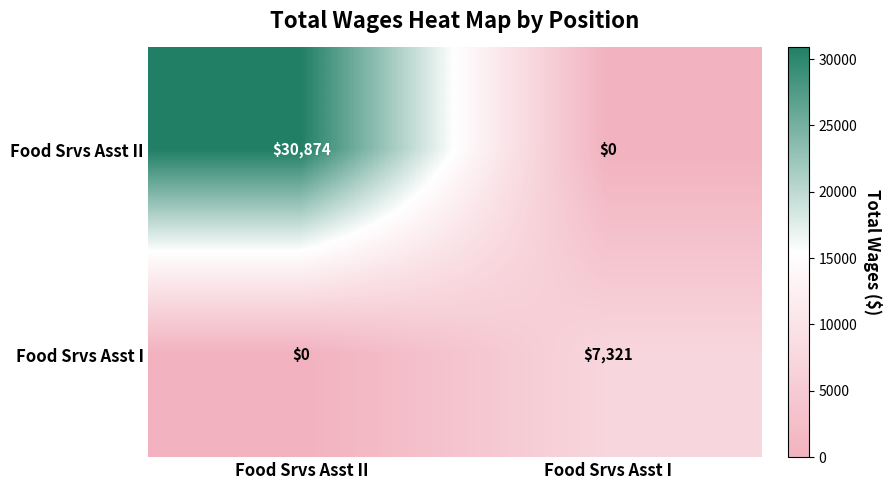

Which series changed the most between Food Srvs Asst II and Food Srvs Asst I?

Food Srvs Asst II